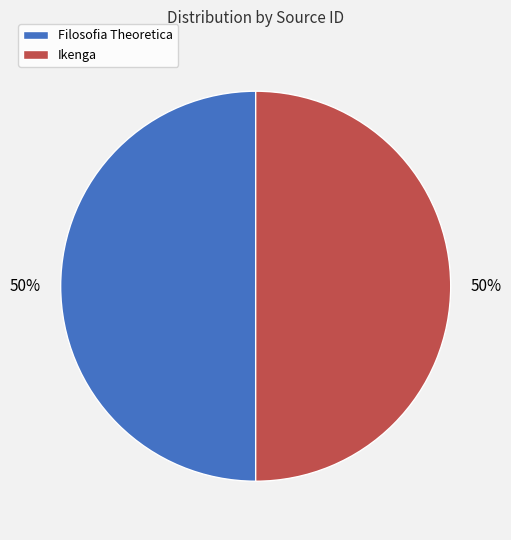

How many slices are in this pie chart?

2